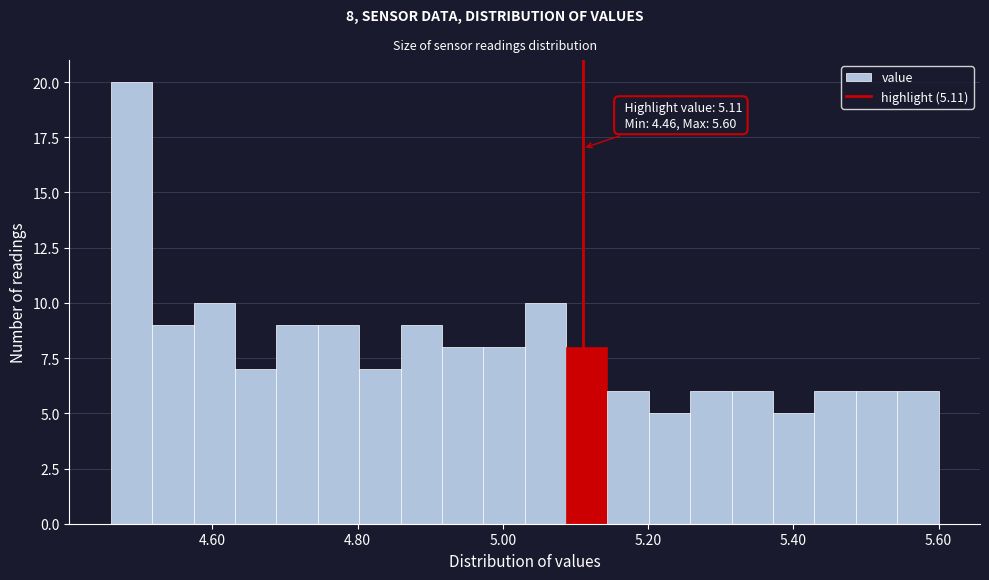

Read against the x-axis, roughly where is the centre of the tallest bar?

4.48